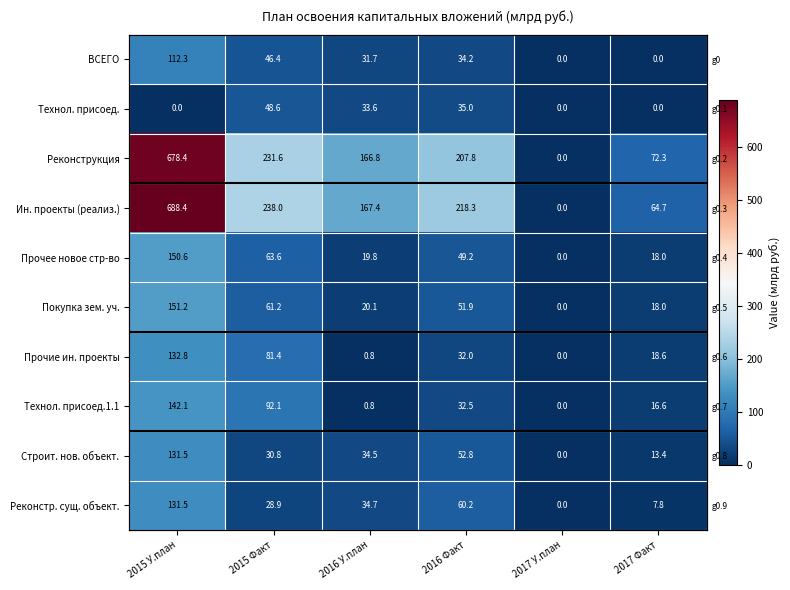

Which series changed the most between 2015 У.план and 2015 Факт?

Ин. проекты (реализ.)